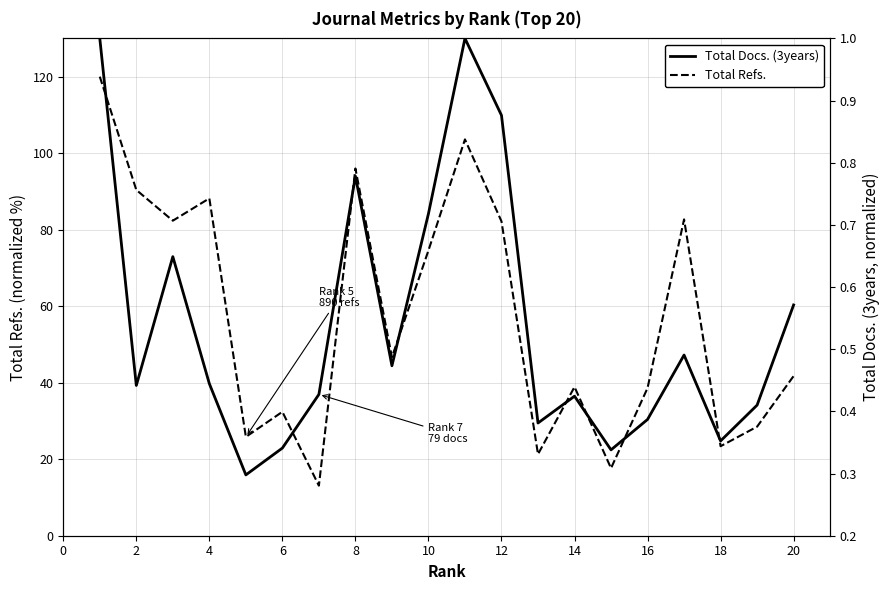

Reading right to left, extract all data points from this chart.

Total Refs.: 41.7	28.5	23.4	82.7	38.6	17.6	38.9	21.3	82.2	103.6	74.6	46.7	96.0	13.1	32.4	25.8	88.2	82.4	90.4	120.0
Total Docs. (3years): 0.6	0.4	0.4	0.5	0.4	0.3	0.4	0.4	0.9	1.0	0.7	0.5	0.8	0.4	0.3	0.3	0.4	0.6	0.4	1.0